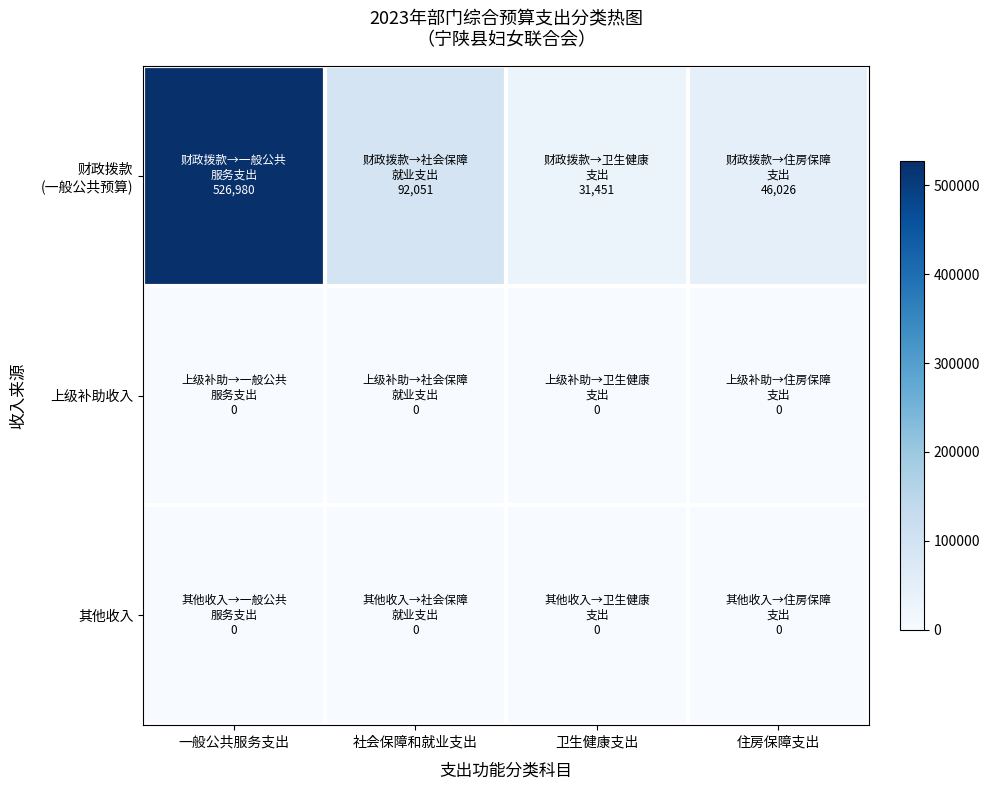

How many series are shown in this chart?

3